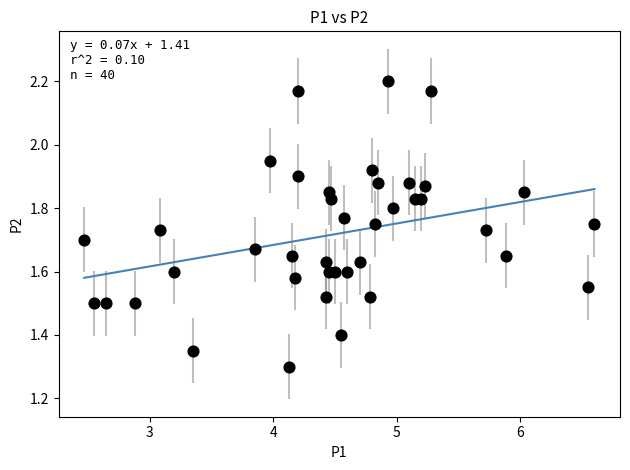

What Y value in the scatter plot is closest to 1?

1.3